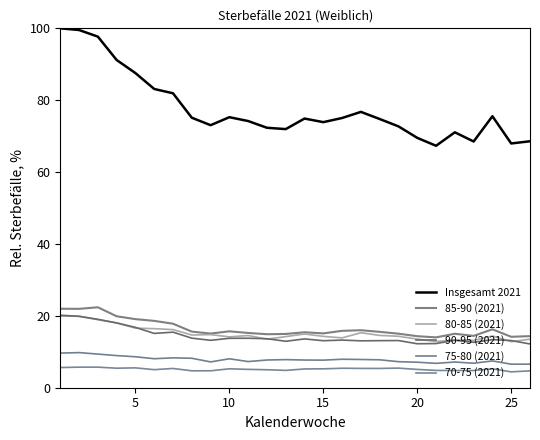

In 85-90 (2021), how many points are higher than both neighbors (excluding endpoints)?

6